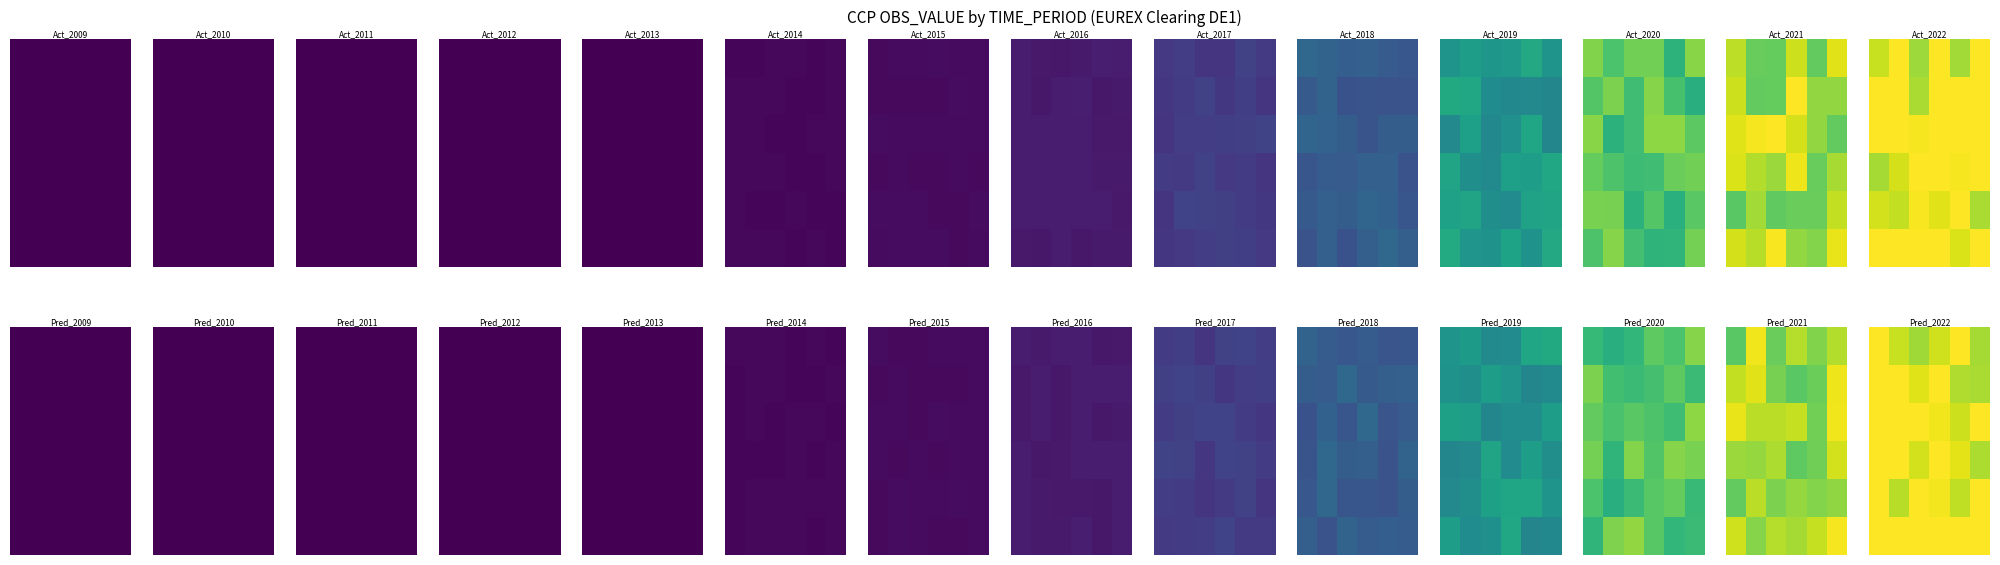

How many categories are shown in the chart?

6